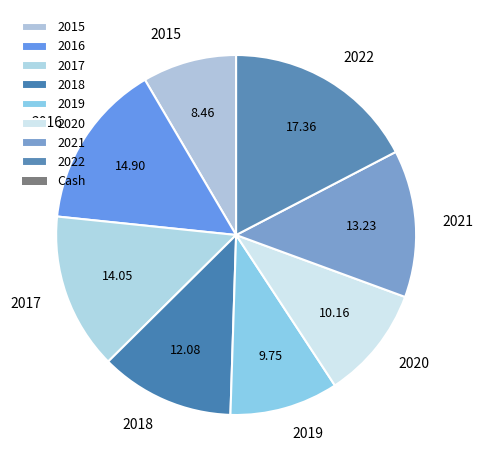

Which has a higher value, 2017 or 2015?

2017